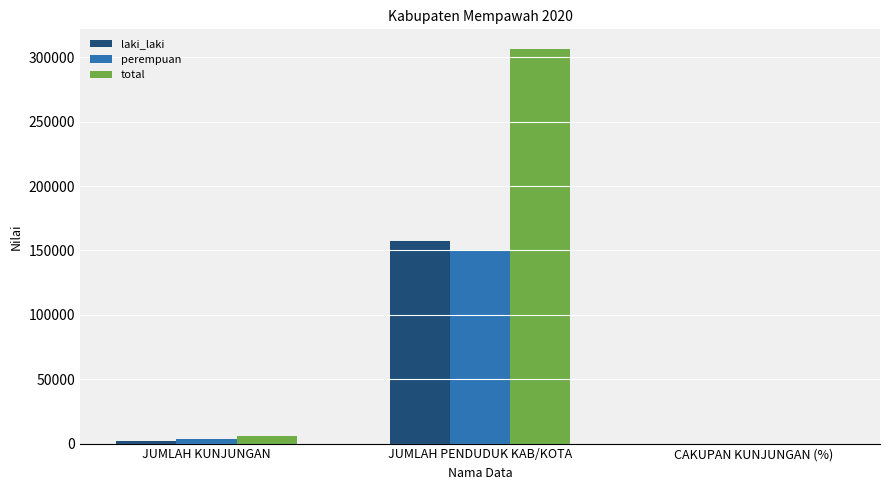

Is it true that perempuan equals 149241.0 at JUMLAH PENDUDUK KAB/KOTA?

True